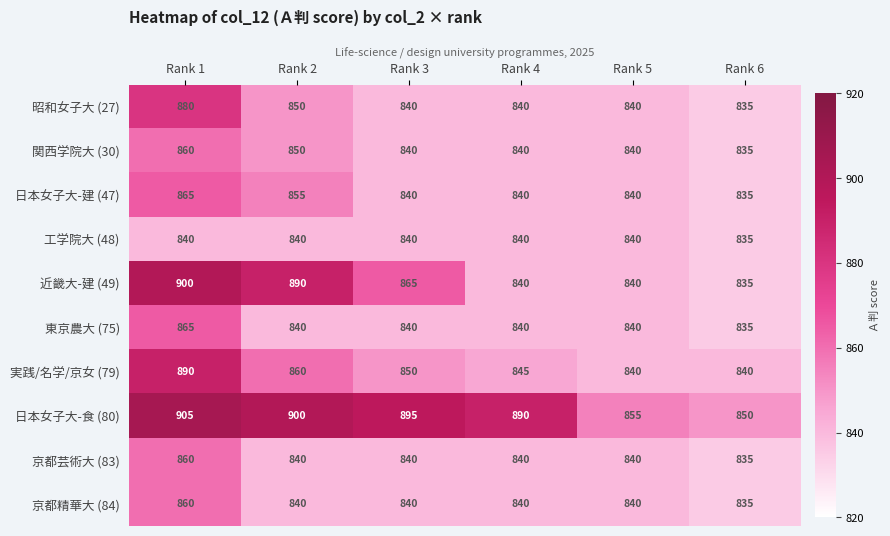

Between Rank 1 and Rank 5, which series saw the biggest shift?

近畿大-建 (49)